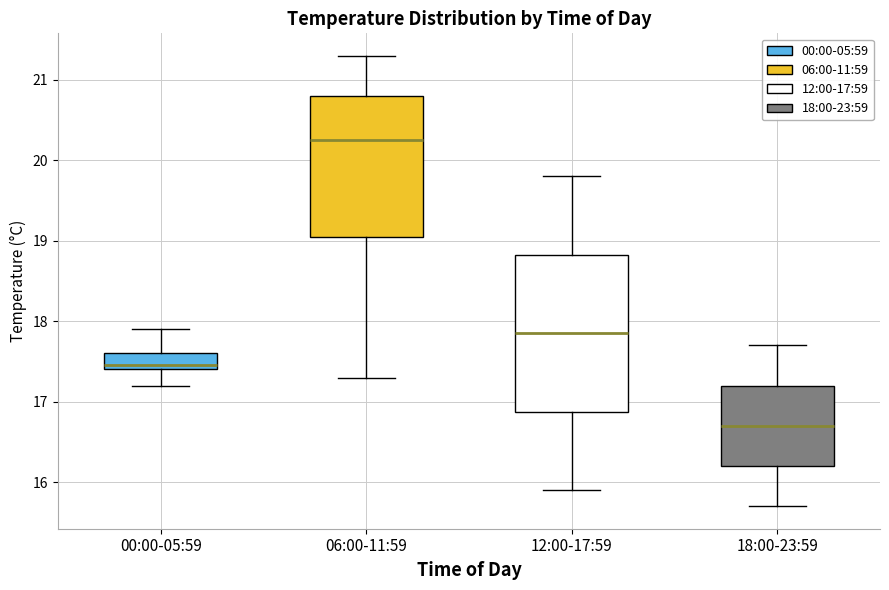

Reading left to right, read every box against the y-axis: the position of its median line, the range the box covers, and the ends of its whiskers. The values are not printed on the chart, so give them approximately, as read against the axis.

00:00-05:59: median 17.5, box 17.4 to 17.6, whiskers 17.2 to 17.9
06:00-11:59: median 20.3, box 19.1 to 20.8, whiskers 17.3 to 21.3
12:00-17:59: median 17.9, box 16.9 to 18.8, whiskers 15.9 to 19.8
18:00-23:59: median 16.7, box 16.2 to 17.2, whiskers 15.7 to 17.7